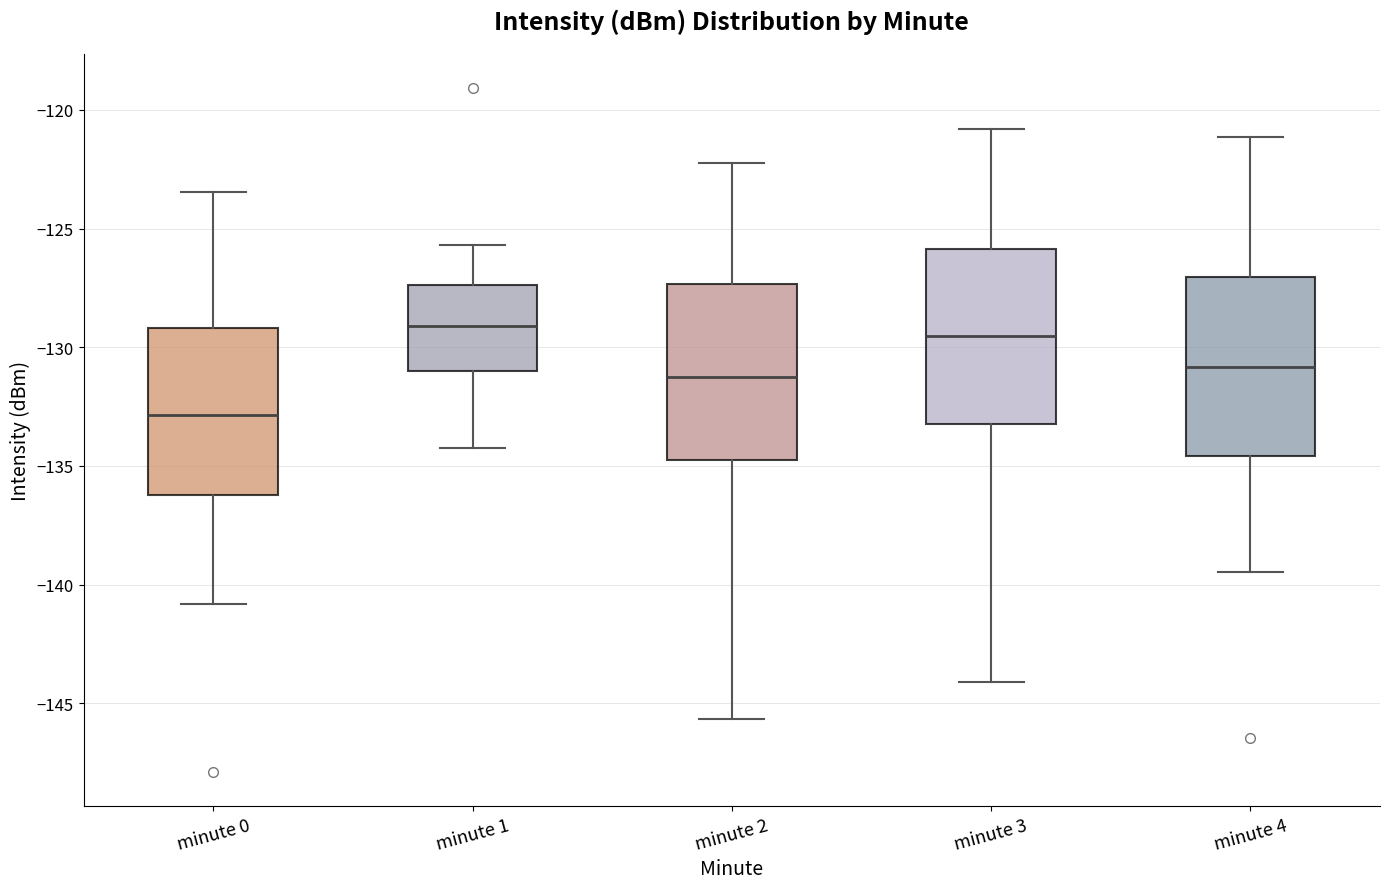

Reading left to right, transcribe this box plot: for each box, give where its median line is, the range the box spans, and where its two whiskers end, as read against the y-axis. The values are not printed on the chart, so give them approximately, as read against the axis.

minute 0: median -133.0, box -136.0 to -129.0, whiskers -141.0 to -123.5
minute 1: median -129.0, box -131.0 to -127.5, whiskers -134.5 to -125.5
minute 2: median -131.0, box -134.5 to -127.5, whiskers -145.5 to -122.0
minute 3: median -129.5, box -133.0 to -126.0, whiskers -144.0 to -121.0
minute 4: median -131.0, box -134.5 to -127.0, whiskers -139.5 to -121.0